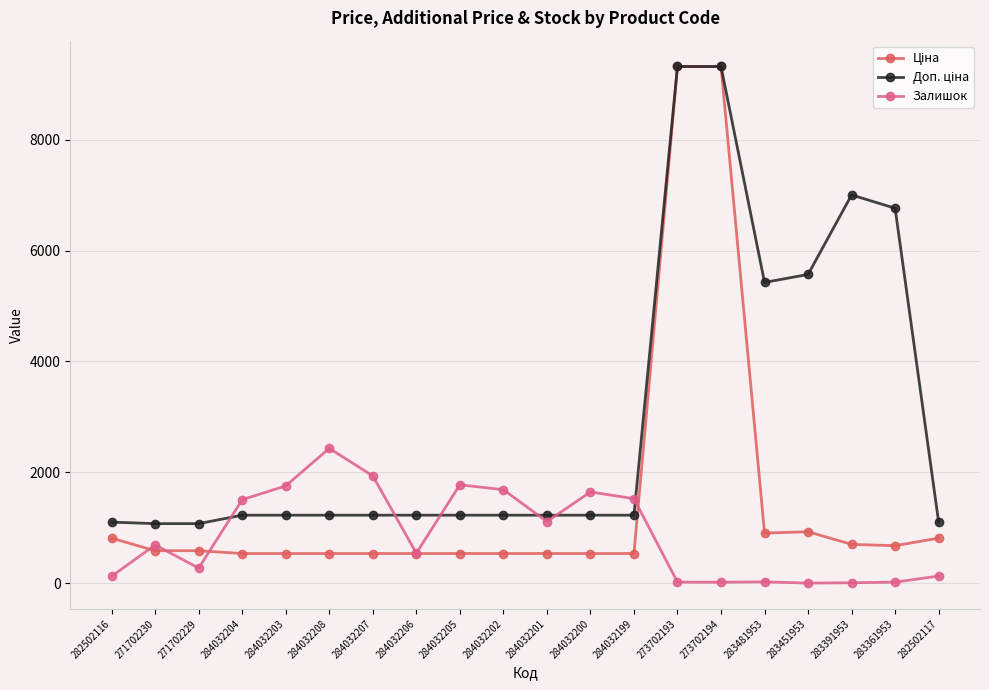

Is this an area chart (filled region under the line)?

No